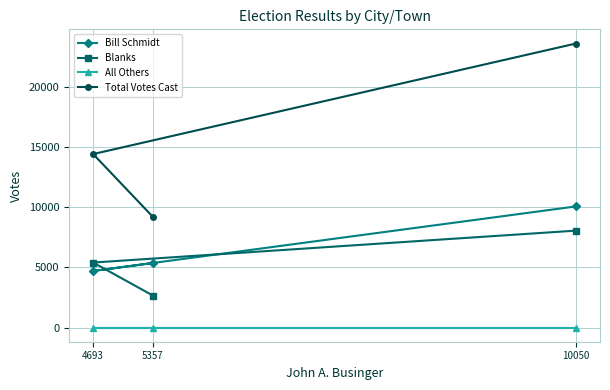

List the labels in order of Blanks value, smallest first.

5357, 4693, 10050